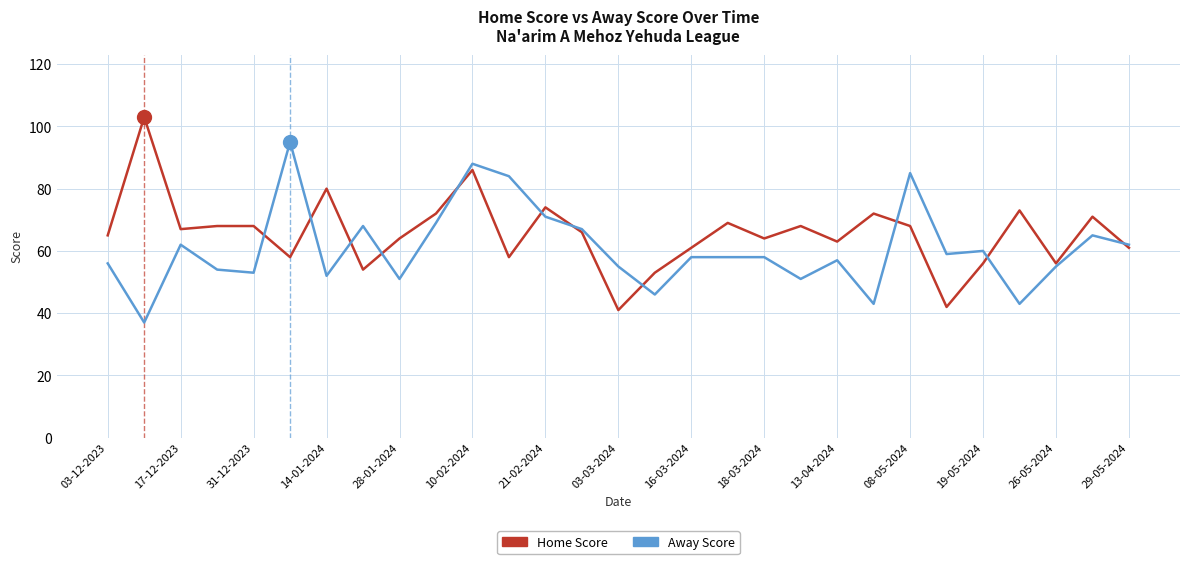

What are all the series names shown in the legend?

Home Score, Away Score